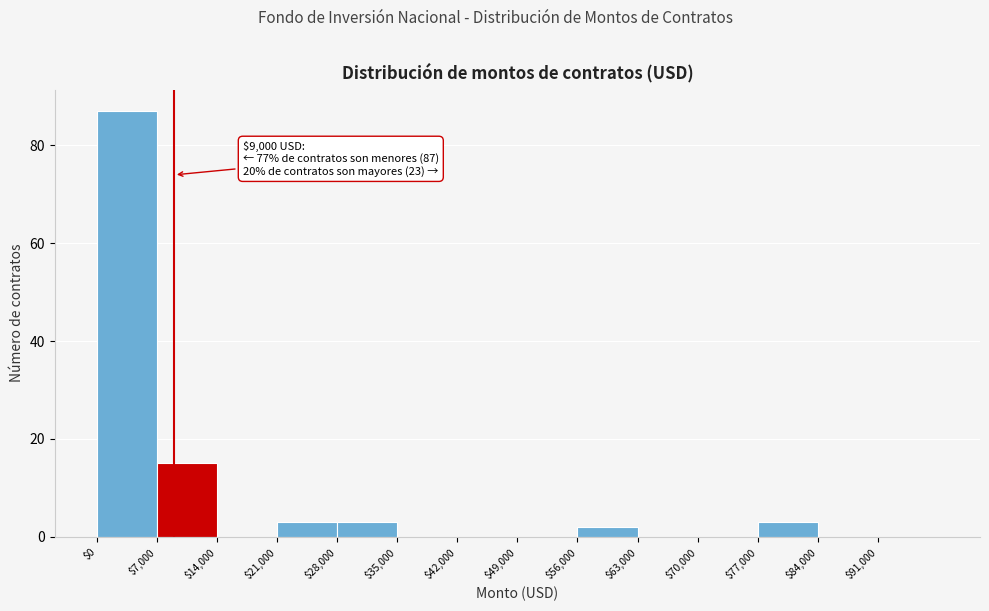

Which range on the x-axis has the tallest bar?

0 to 7000